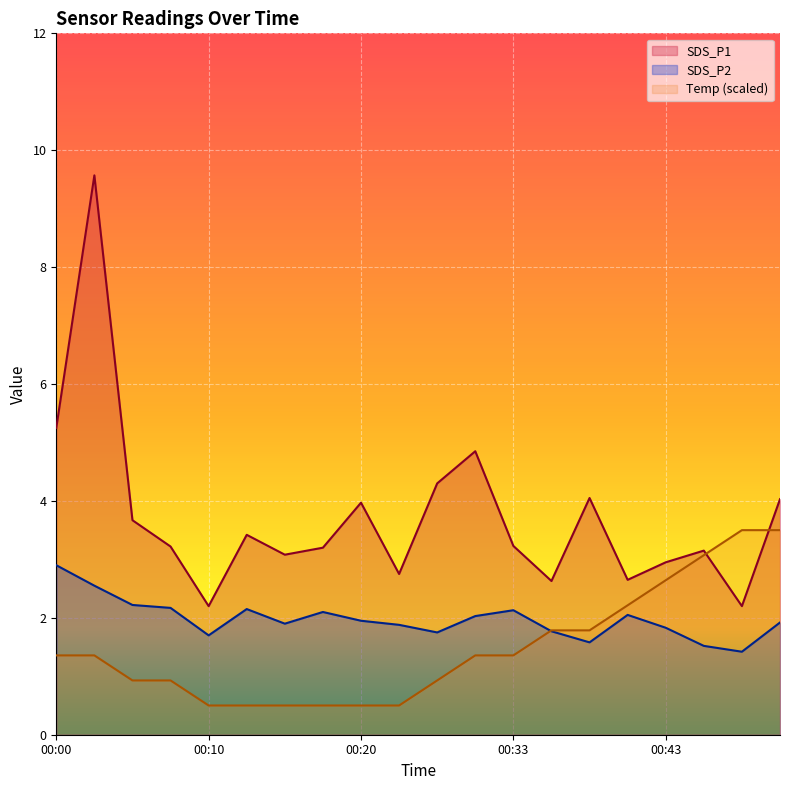

Which series ends up on top after the final intersection of Temp and SDS_P2?

Temp